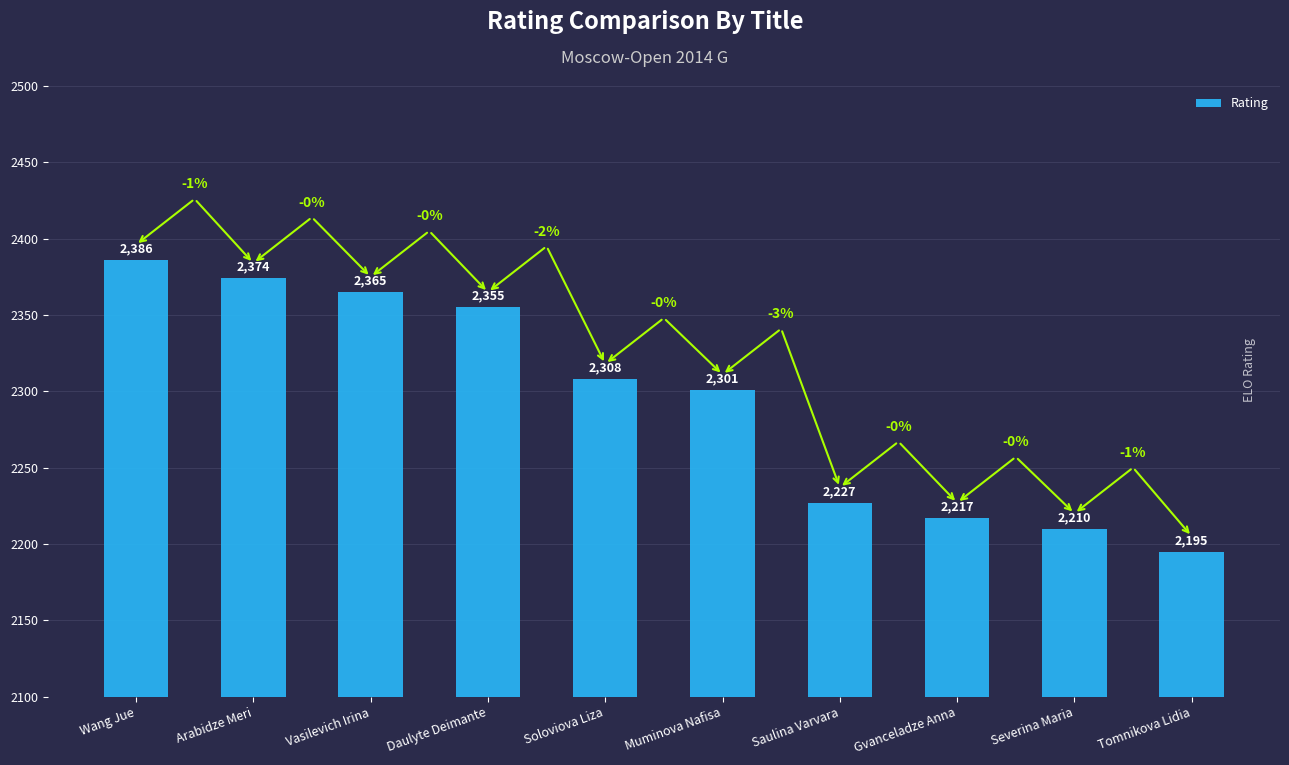

Rank the categories by value from lowest to highest.

Tomnikova Lidia, Severina Maria, Gvanceladze Anna, Saulina Varvara, Muminova Nafisa, Soloviova Liza, Daulyte Deimante, Vasilevich Irina, Arabidze Meri, Wang Jue